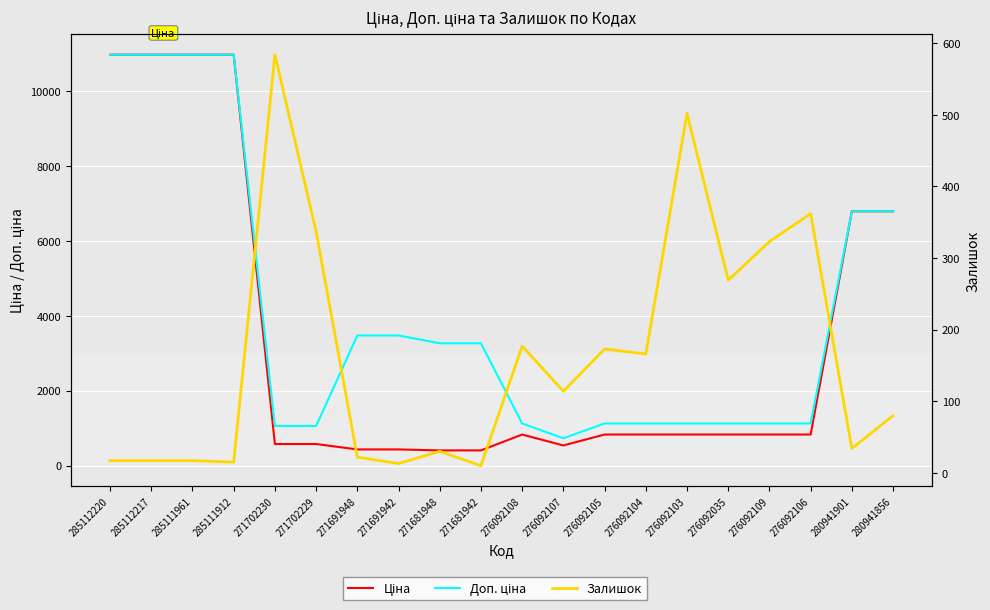

The Доп. ціна series shows 18982.9 at 285111961. True or false?

False